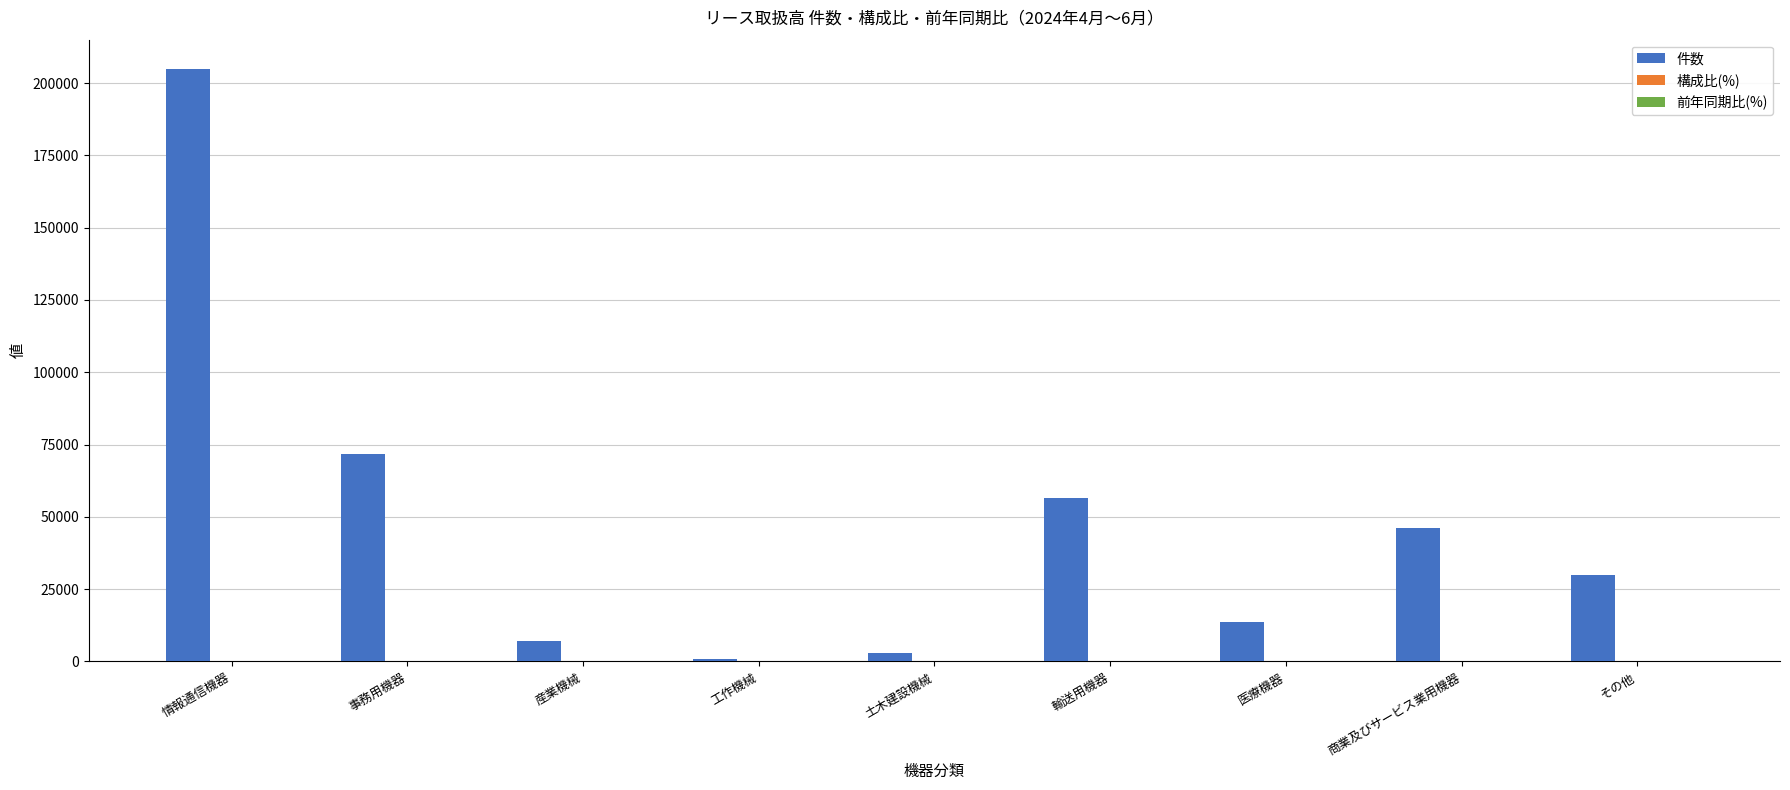

How many data points does each series have?

9